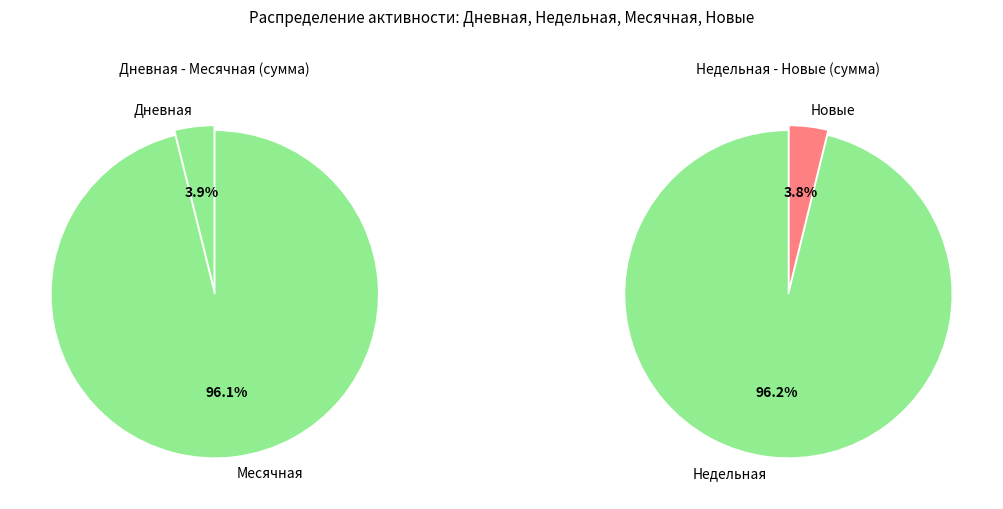

Which series has the largest range (max minus min)?

Месячная